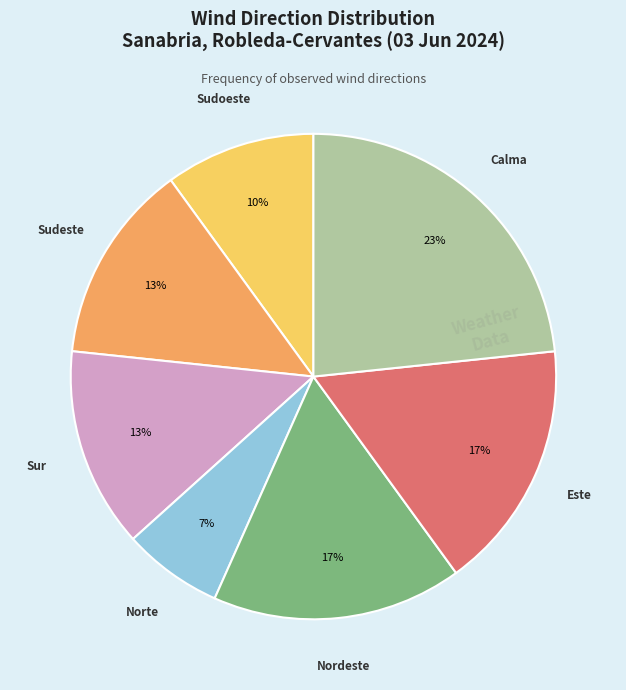

How many slices are in this pie chart?

7